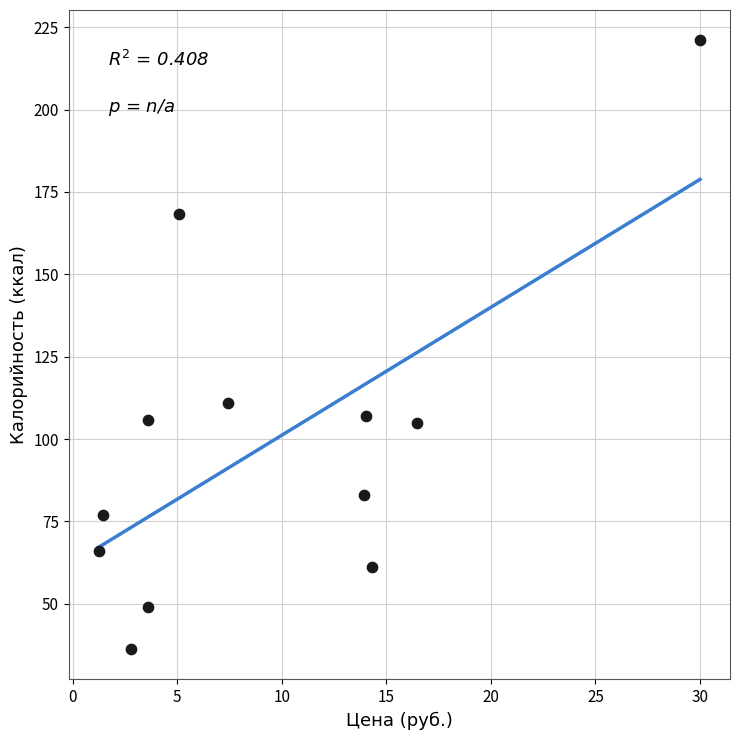

What is the range of X values (max minus min)?

28.8